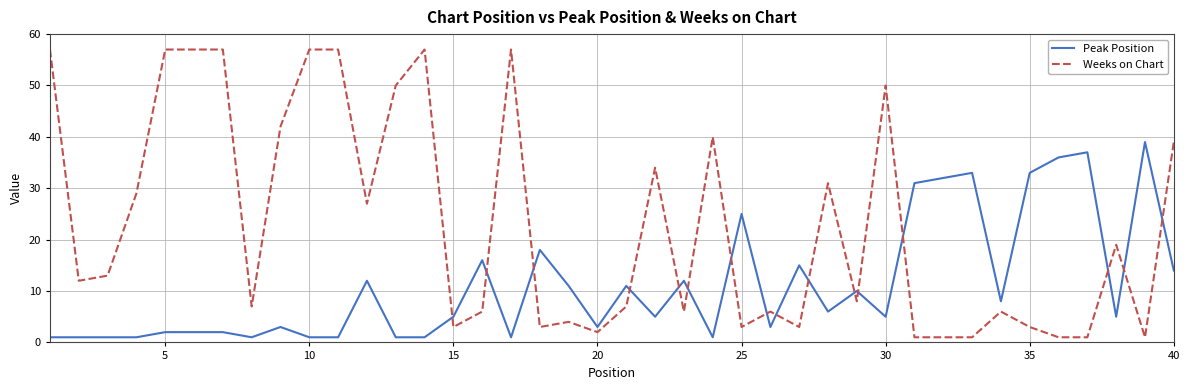

What is the maximum value for Peak Position?

39